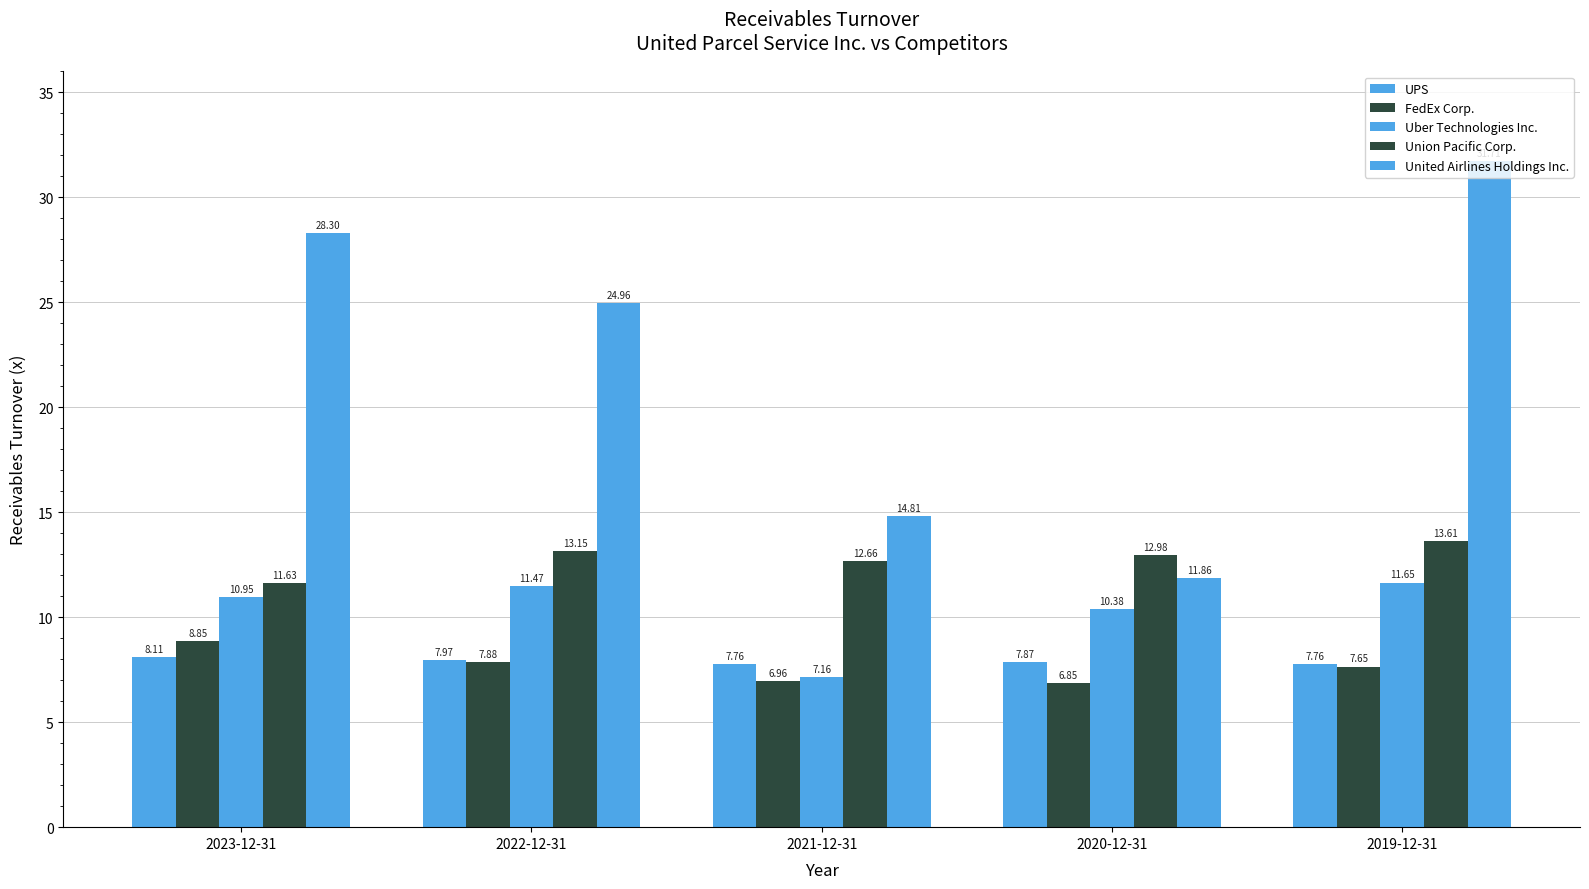

What is the spread (max minus min) of values at 2022-12-31?

17.1